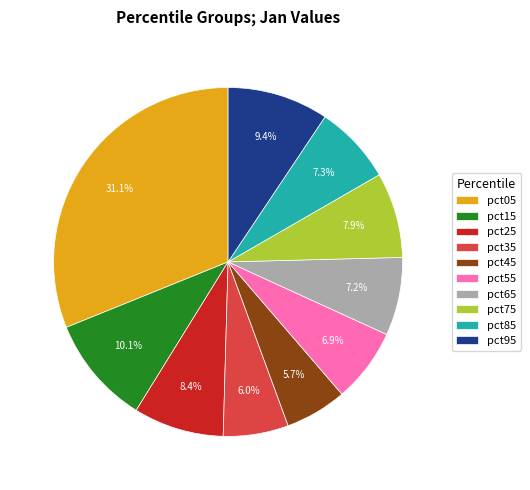

Between pct85 and pct35, which is larger?

pct85